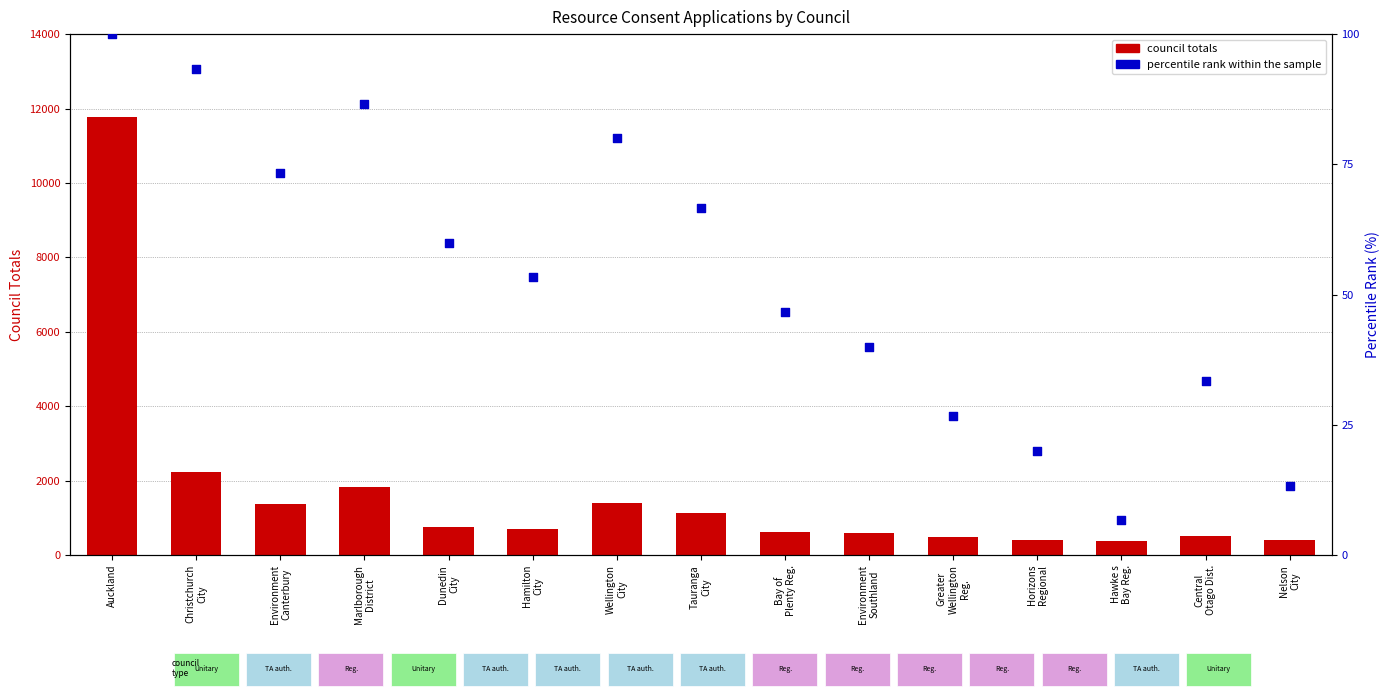

Which series has the largest total across all categories?

council totals